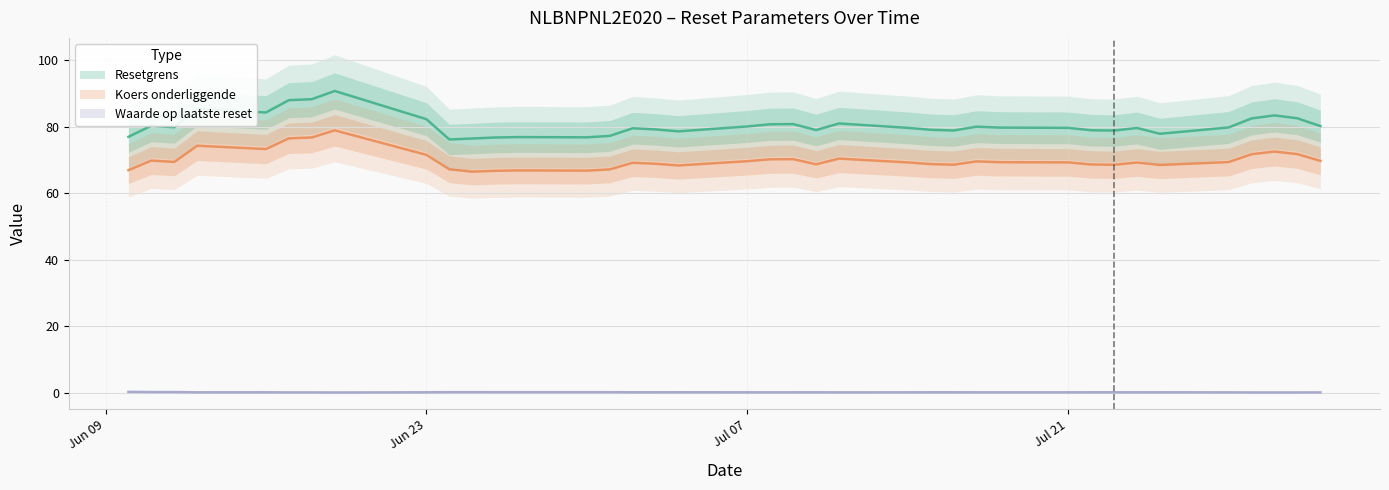

True or false: Koers onderliggende has more than 1 interior local peaks.

True